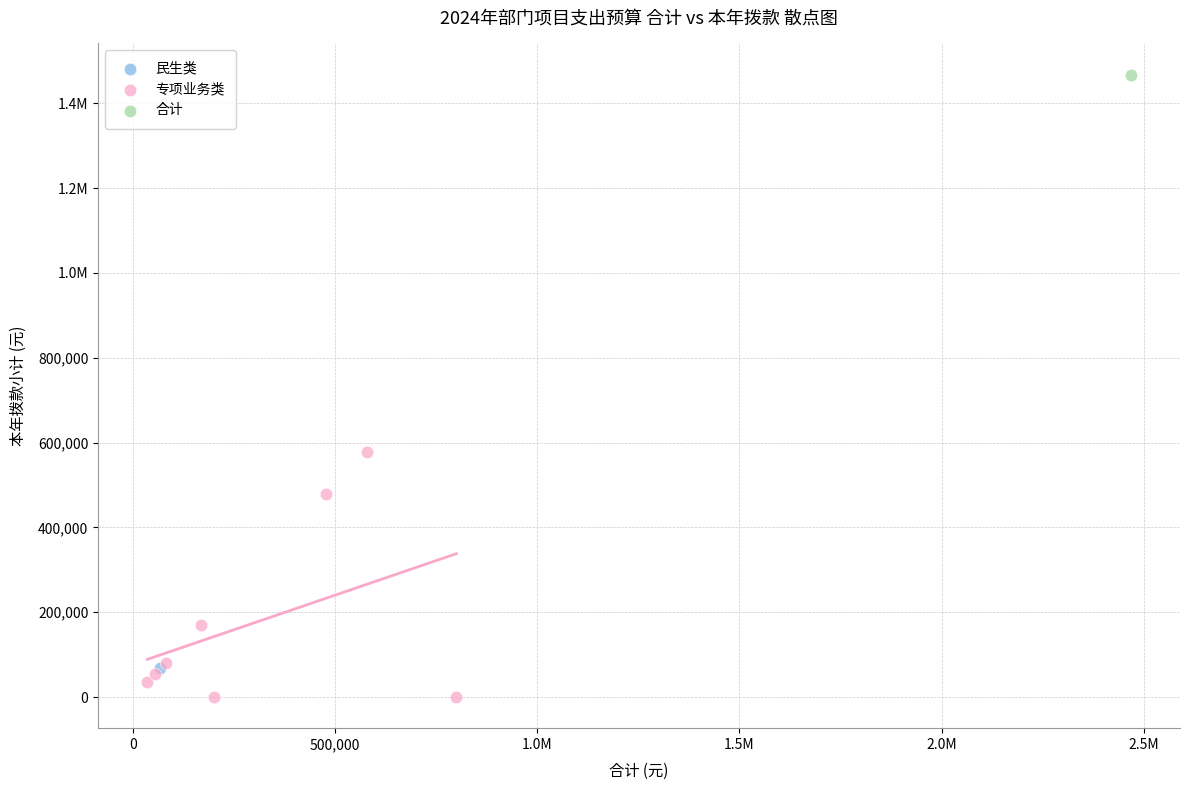

What are all the series names shown in the legend?

民生类, 专项业务类, 合计